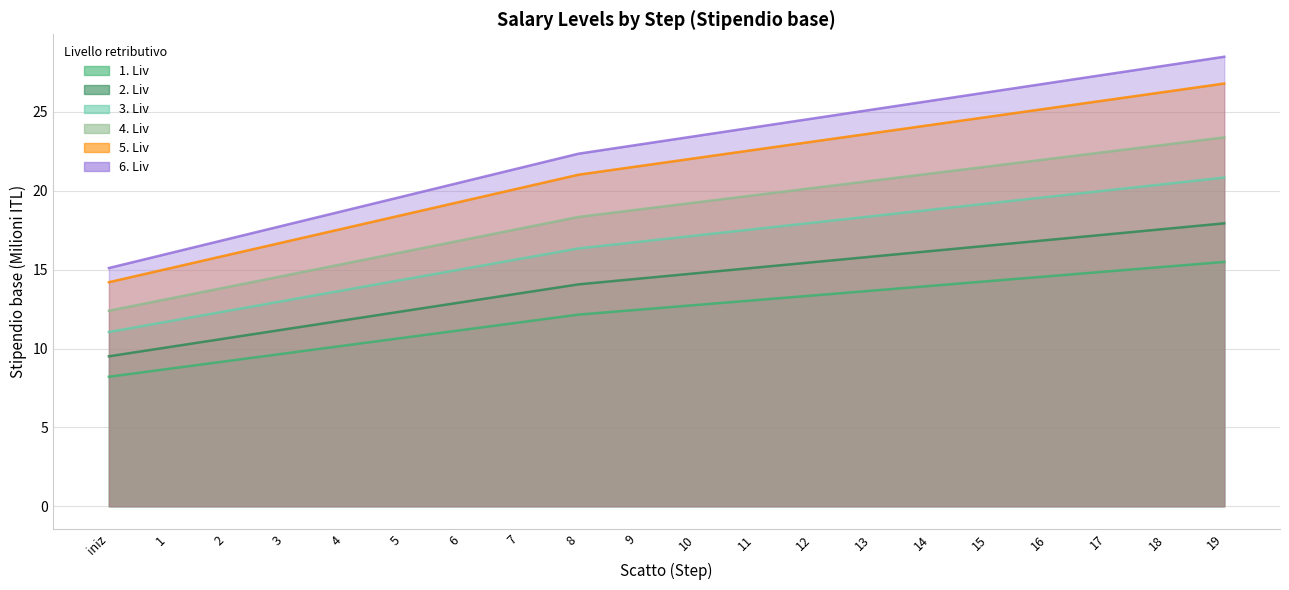

Reading left to right, list all the values displayed in this chart.

1. Liv: 9.5	10.1	10.6	11.2	11.8	12.4	12.9	13.5	14.1	14.4	14.8	15.1	15.5	15.8	16.2	16.5	16.9	17.2	17.6	17.9
2. Liv: 8.2	8.7	9.2	9.7	10.2	10.7	11.2	11.7	12.1	12.5	12.8	13.1	13.4	13.7	14.0	14.3	14.6	14.9	15.2	15.5
3. Liv: 11.0	11.7	12.4	13.0	13.7	14.4	15.0	15.7	16.3	16.8	17.2	17.6	18.0	18.4	18.8	19.2	19.6	20.0	20.4	20.8
4. Liv: 14.2	15.1	15.9	16.8	17.6	18.5	19.3	20.2	21.0	21.5	22.1	22.6	23.1	23.6	24.2	24.7	25.2	25.8	26.3	26.8
5. Liv: 12.4	13.1	13.9	14.6	15.4	16.1	16.9	17.6	18.3	18.8	19.3	19.7	20.2	20.6	21.1	21.6	22.0	22.5	22.9	23.4
6. Liv: 15.1	16.0	16.9	17.8	18.7	19.6	20.5	21.4	22.4	22.9	23.5	24.0	24.6	25.1	25.7	26.3	26.8	27.4	27.9	28.5